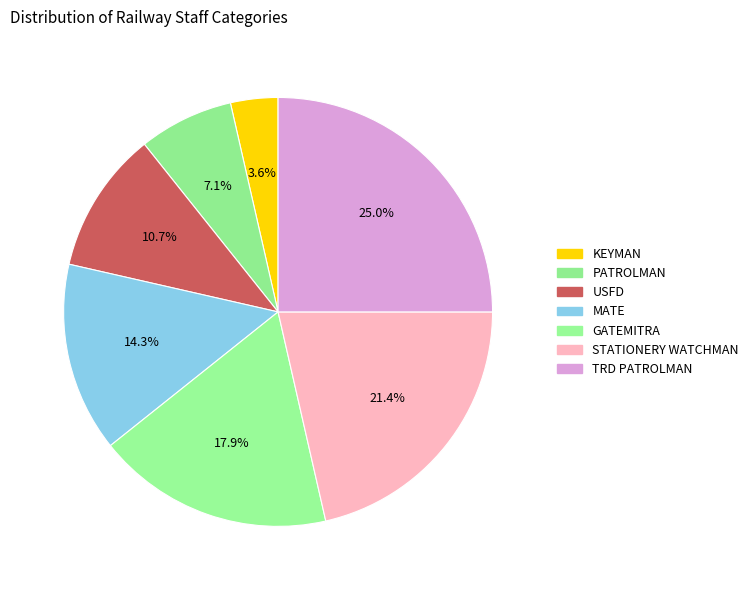

Between TRD PATROLMAN and MATE, which is larger?

TRD PATROLMAN